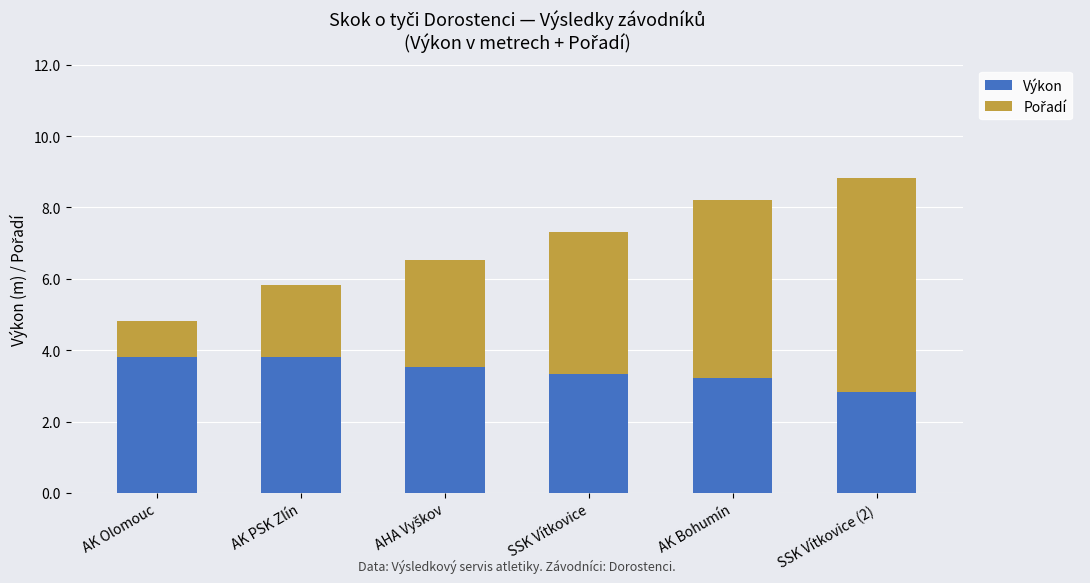

Reading left to right, list the values for the Výkon series.

3.8	3.8	3.5	3.3	3.2	2.8